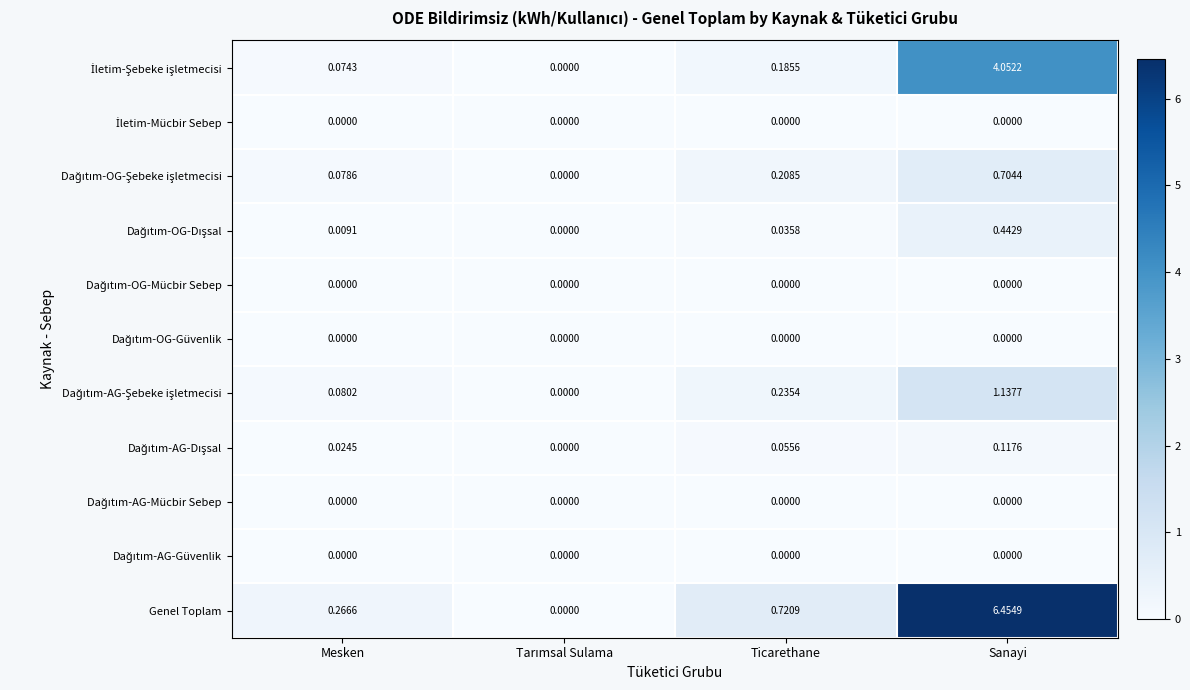

Which series has the largest total across all categories?

Genel Toplam